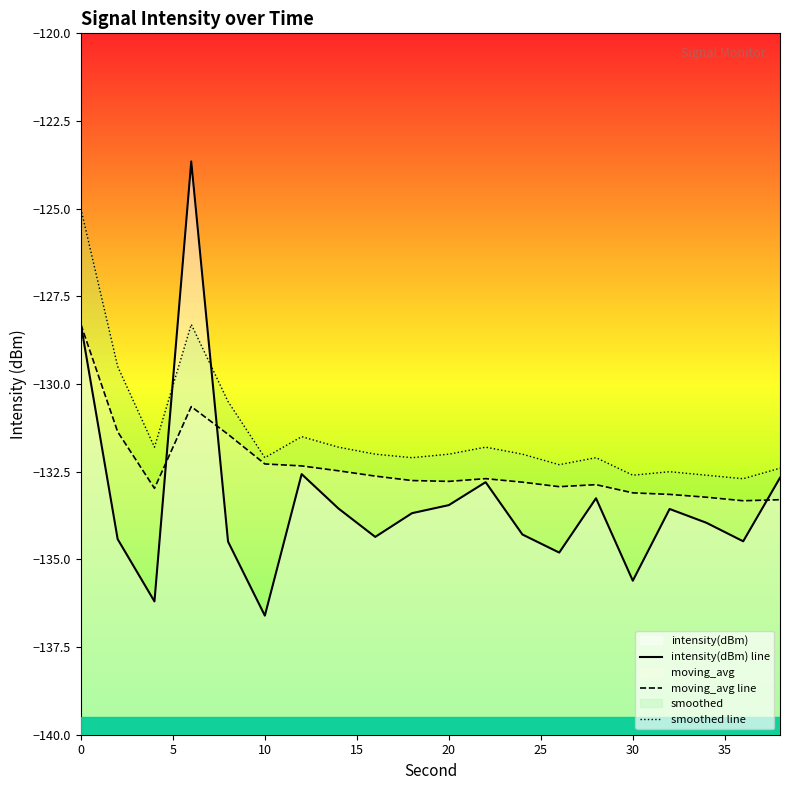

Rank the series by their maximum value, from lowest to highest.

moving_avg line, smoothed line, intensity(dBm) line